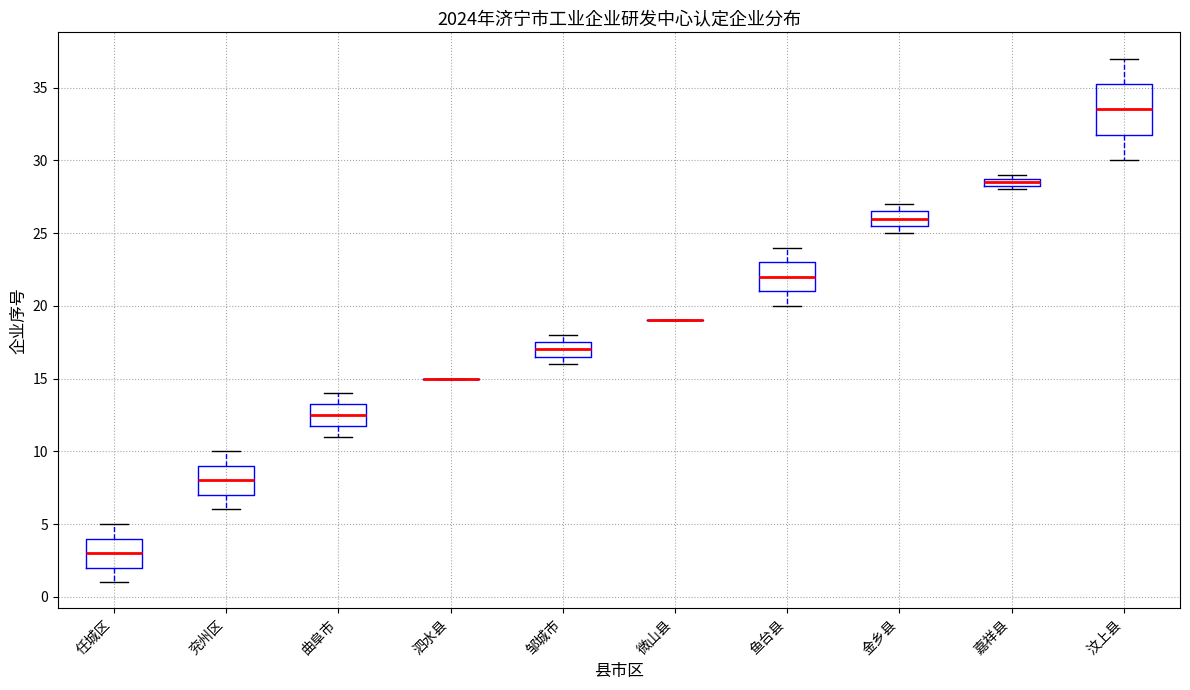

Where is the lower edge of the box for 嘉祥县 on the y-axis? The values are not printed on the chart, so give them approximately, as read against the axis.

28.5